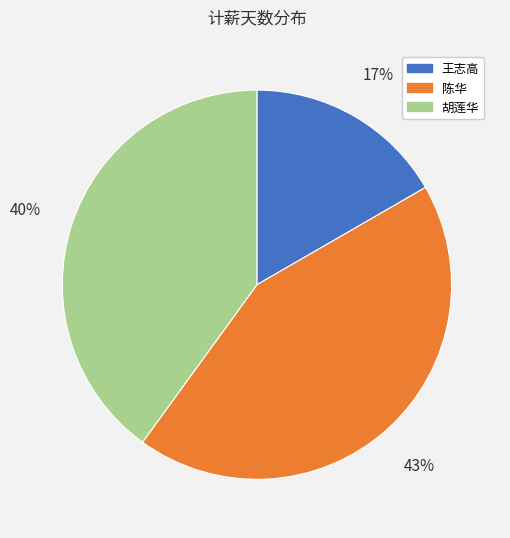

Do 王志高 and 胡莲华 together represent more than half of the pie?

Yes